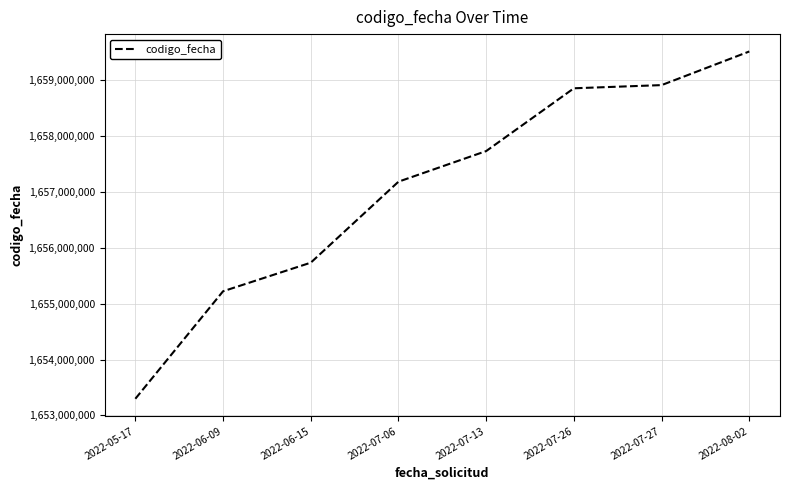

What is the minimum value shown in the chart?

1653297614